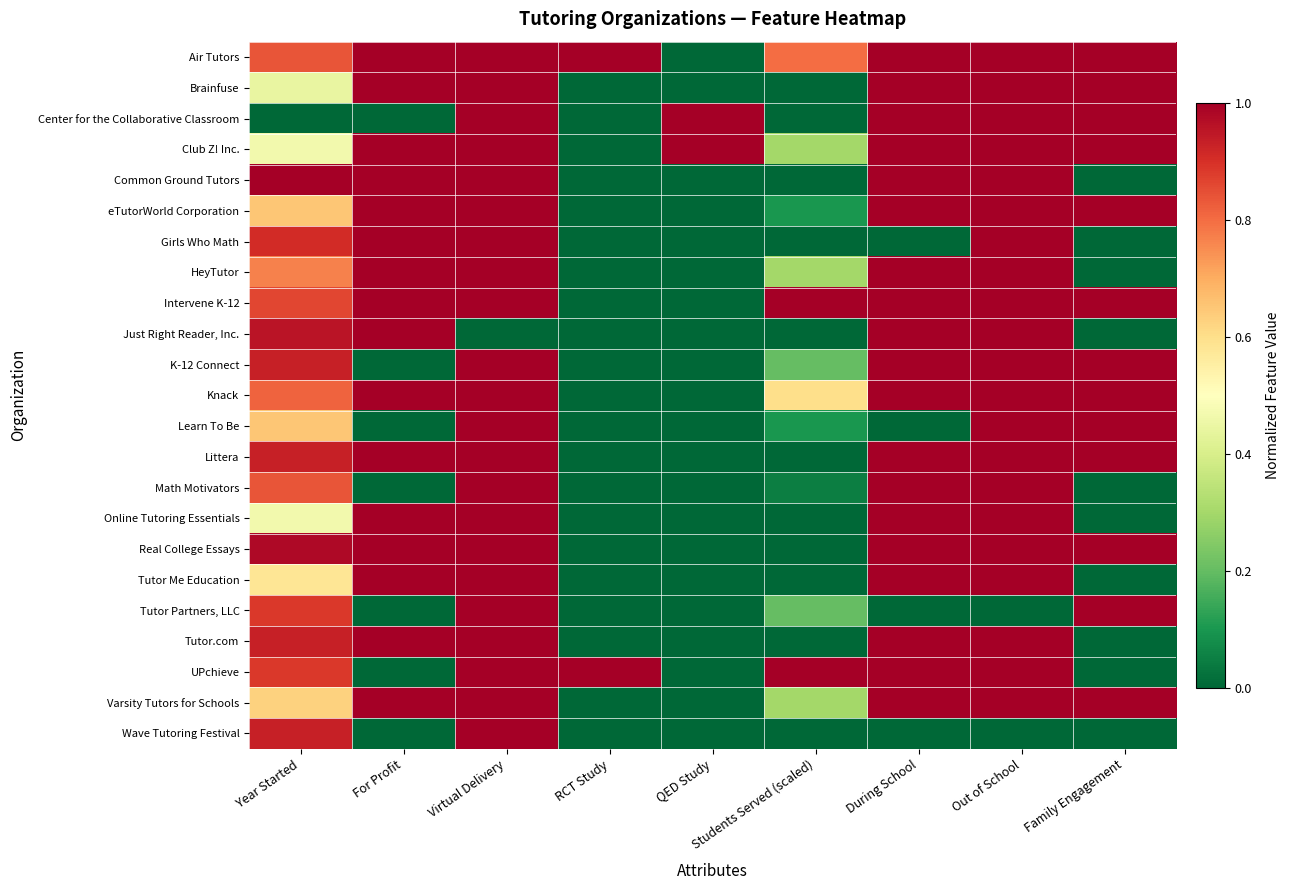

At how many categories does at least one series exceed 0?

9